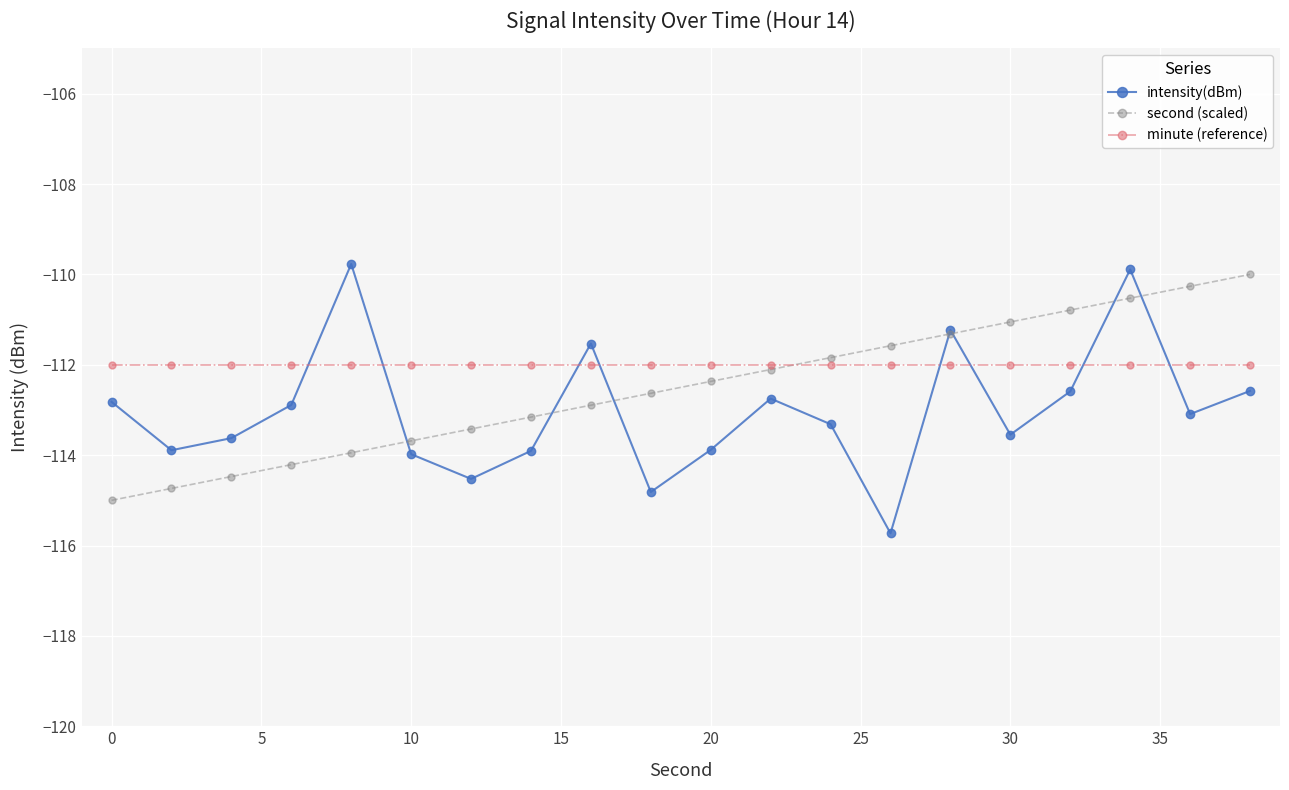

True or false: intensity(dBm) and minute (reference) intersect in this chart.

True